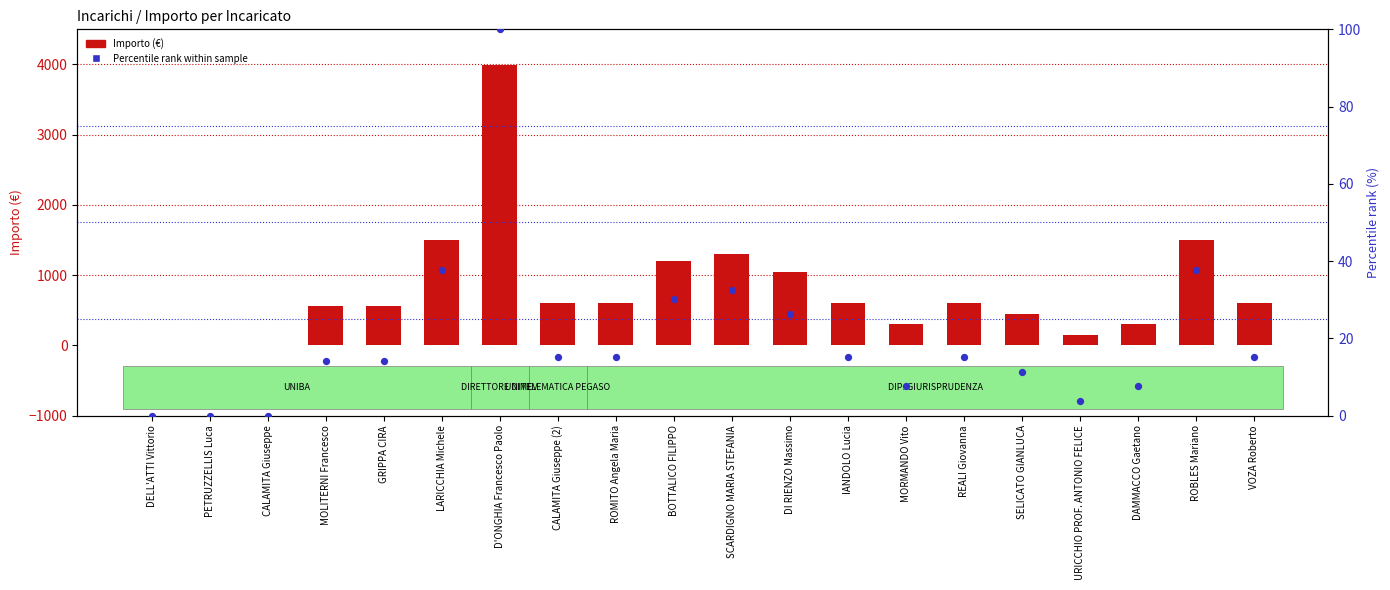

At how many categories does at least one series exceed 3551?

1